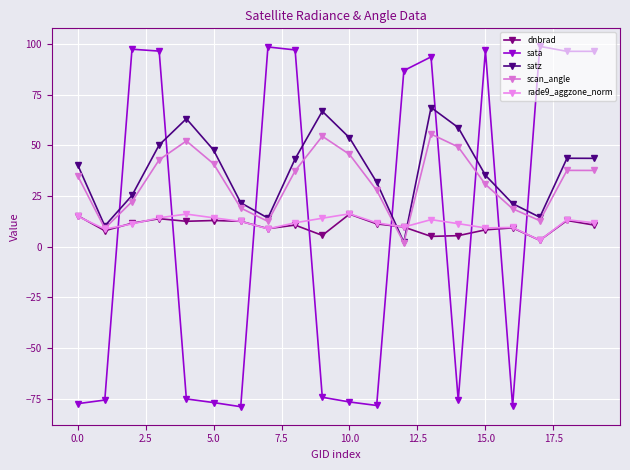

What is the value of the scan_angle point at the 1st from the left?

35.1